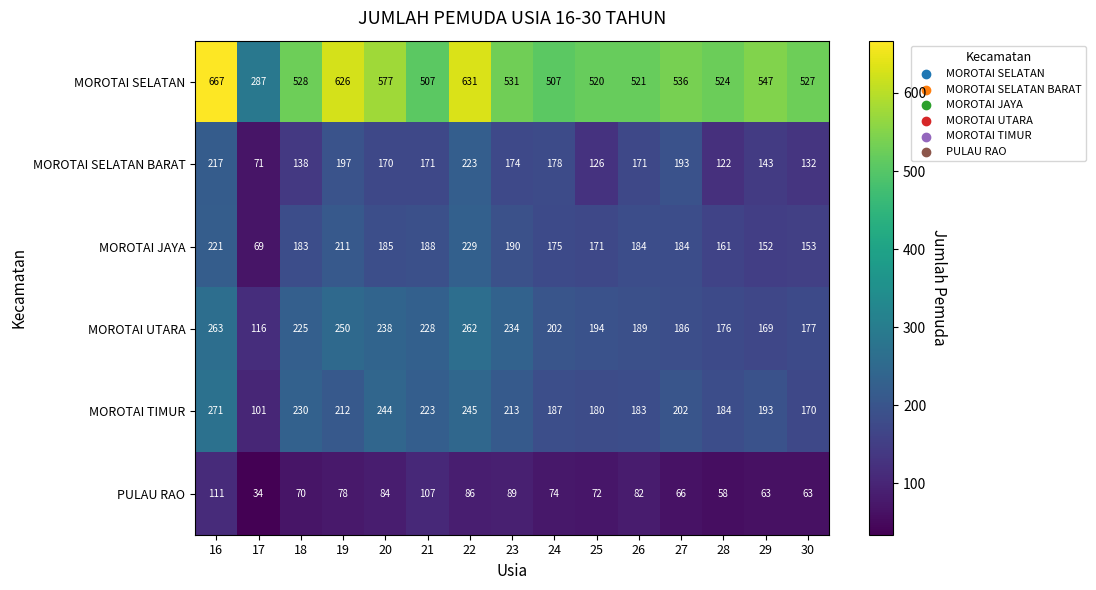

What is the total value across all series at 18?

1374